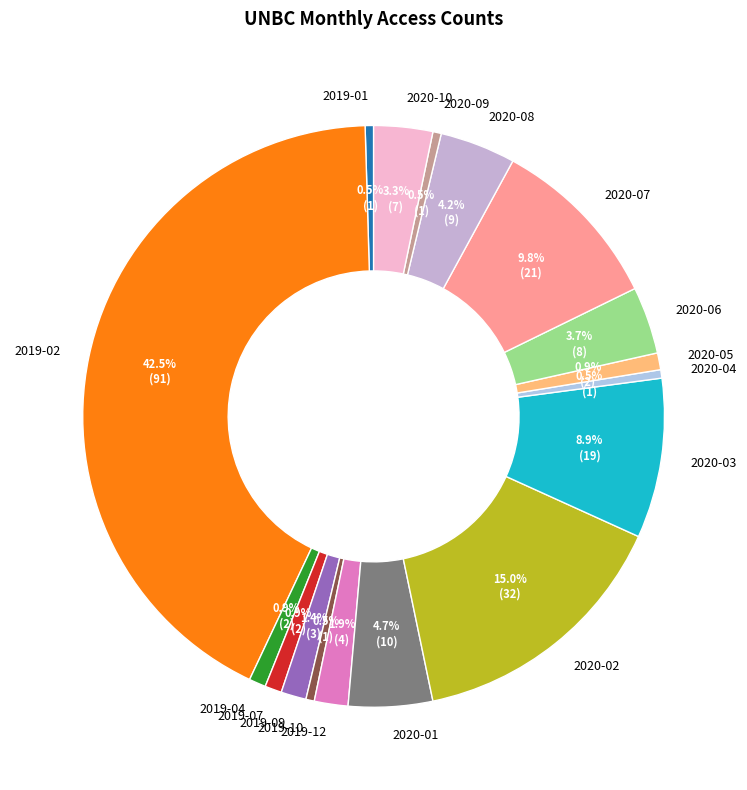

Which category has the biggest portion of the pie?

2019-02